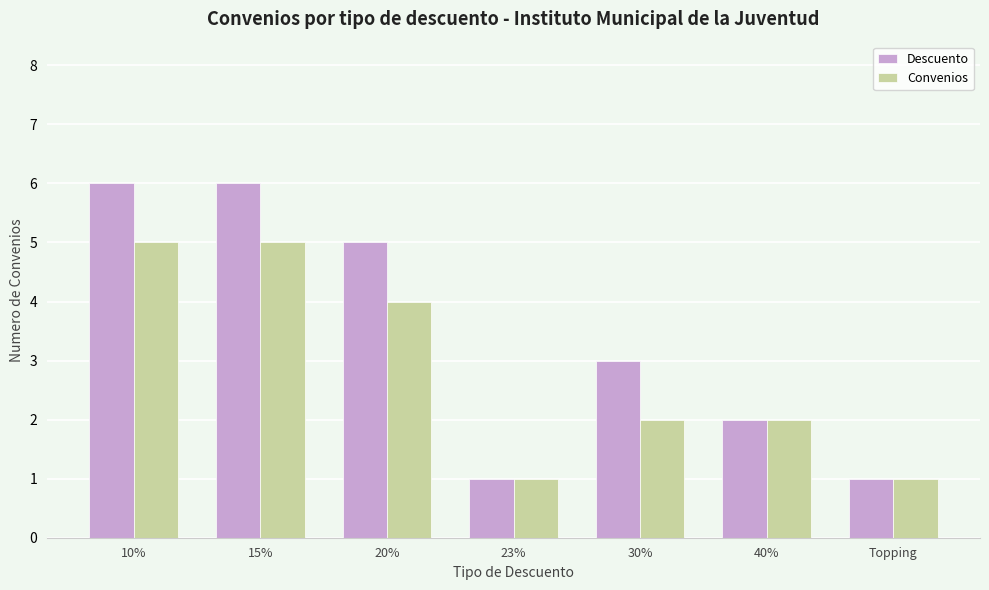

Count the number of categories in the chart.

7